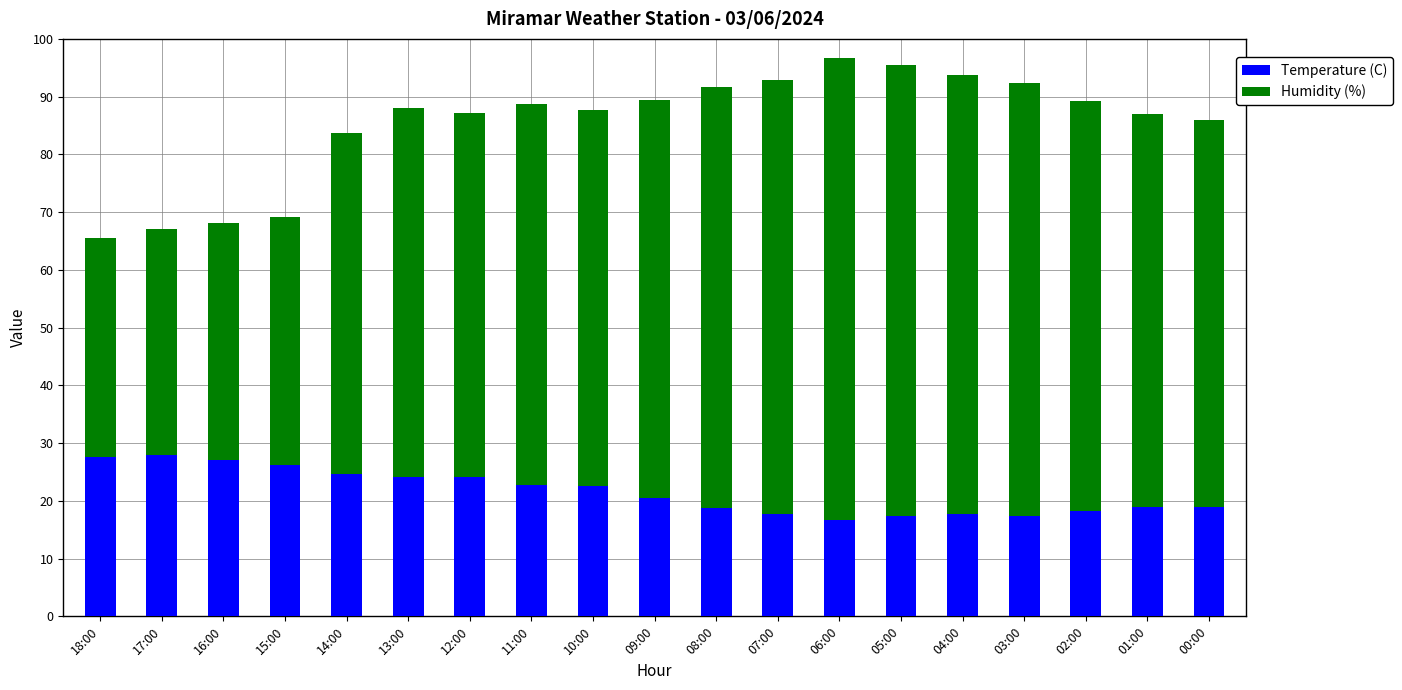

What is the lowest value of the Temperature (C) series?

16.7